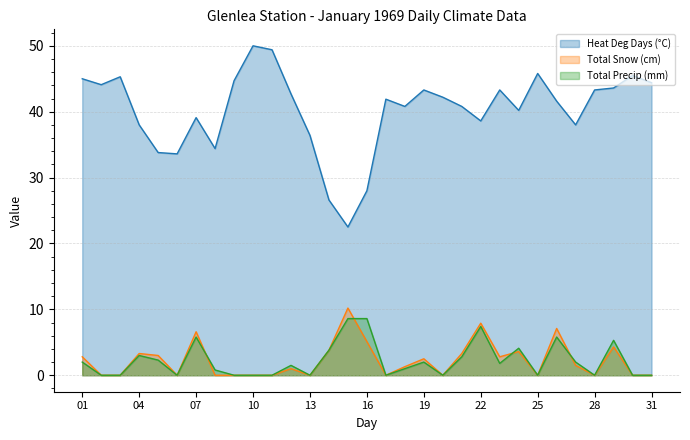

The value of Total Snow (cm) at 18 is 0.5. True or false?

False